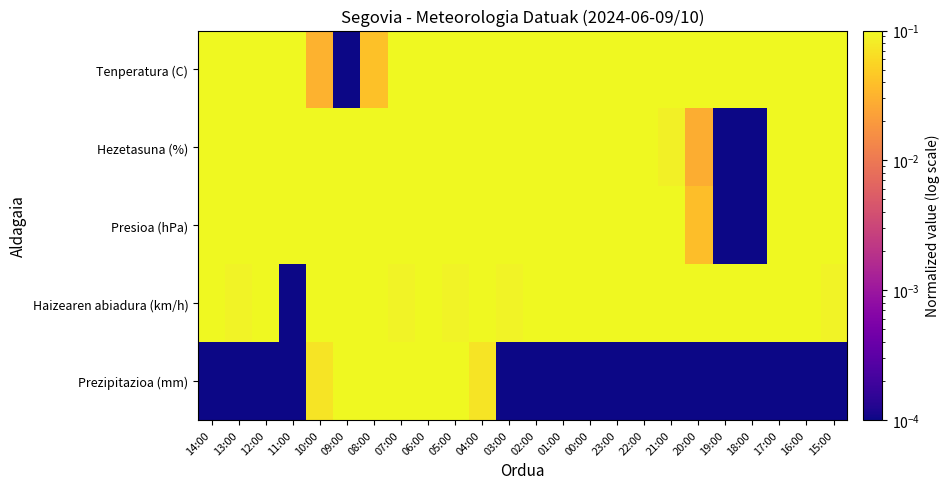

What is the total value across all series at 11:00?

1.8